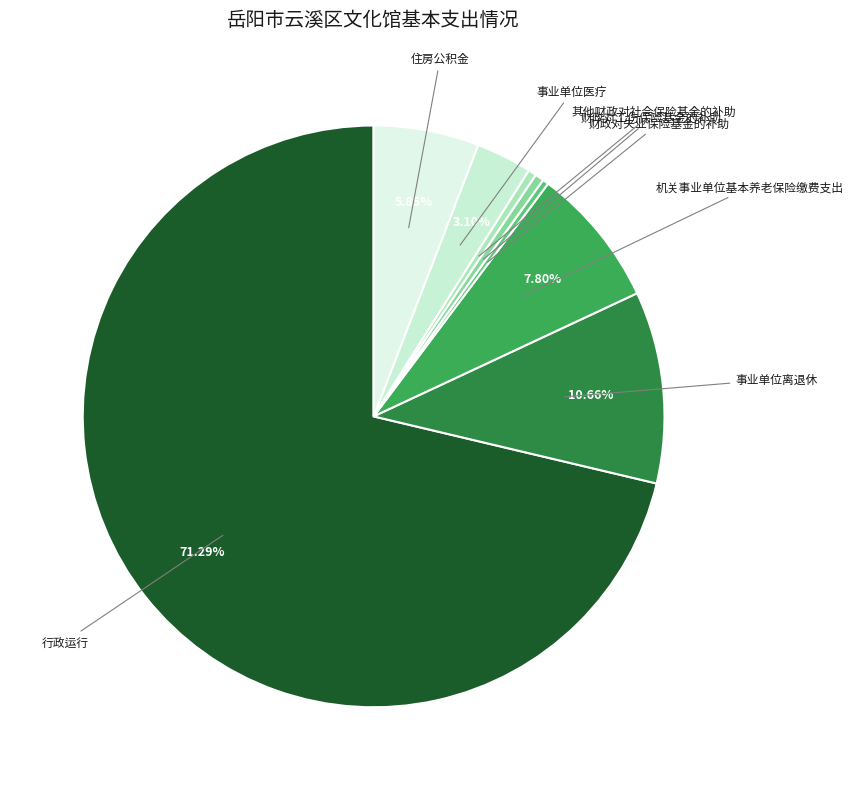

What percentage is NOT represented by 机关事业单位基本养老保险缴费支出?

92.2%